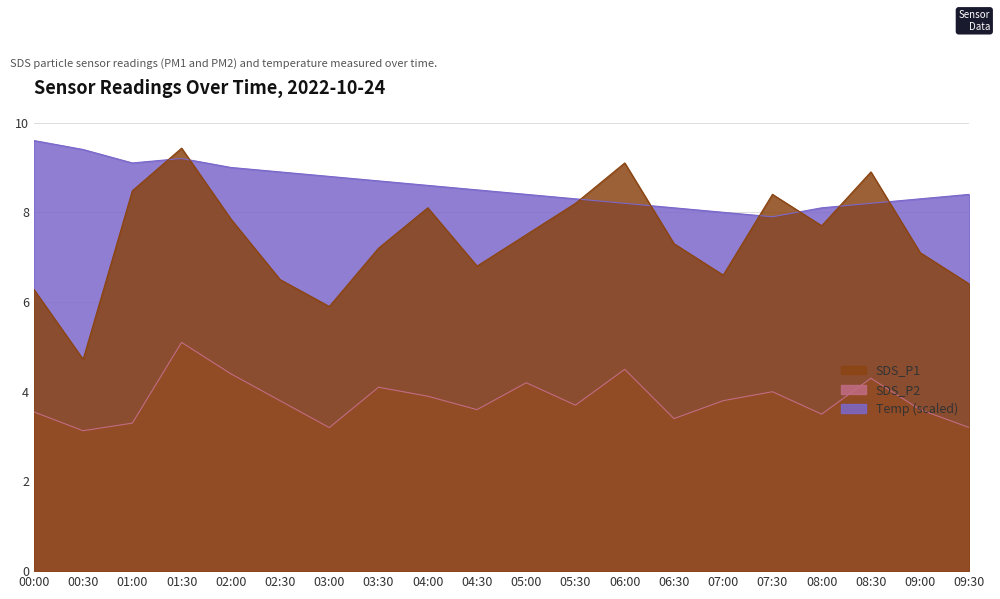

Which category has the highest value across all series?

00:00